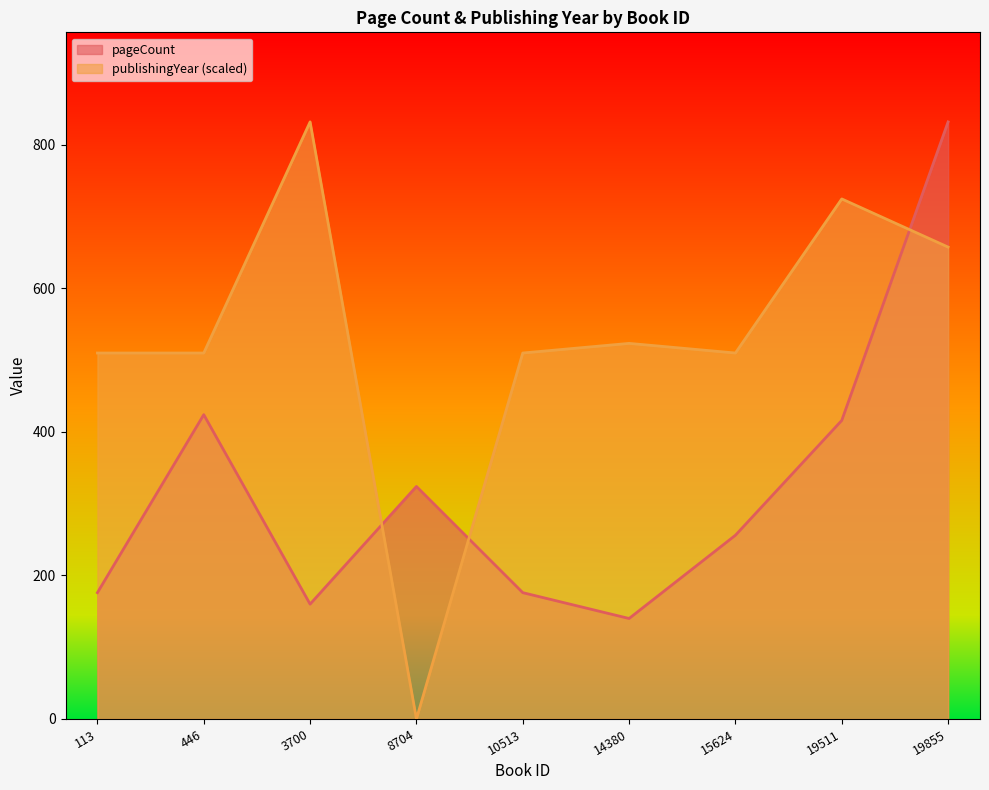

Which series has the largest range (max minus min)?

publishingYear (scaled)